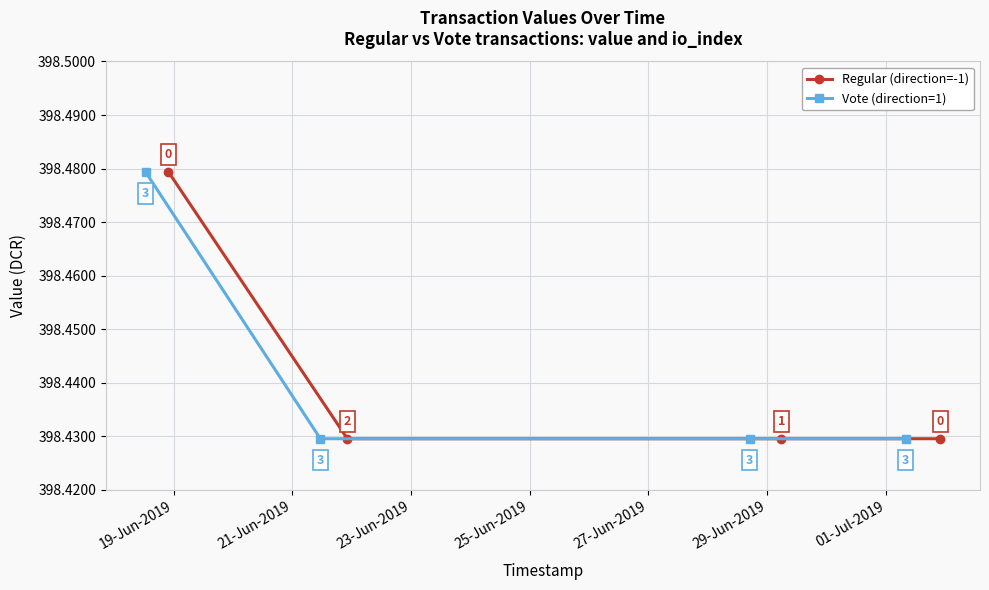

Rank the series by their maximum value, from highest to lowest.

Regular (direction=-1), Vote (direction=1)